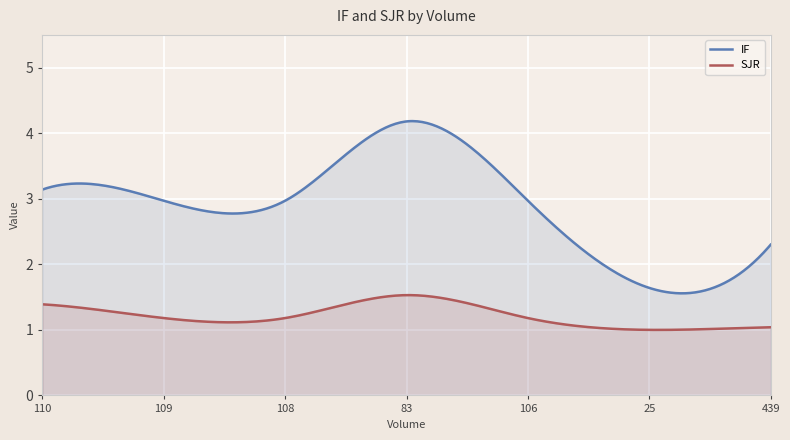

True or false: SJR and IF cross at least once.

False